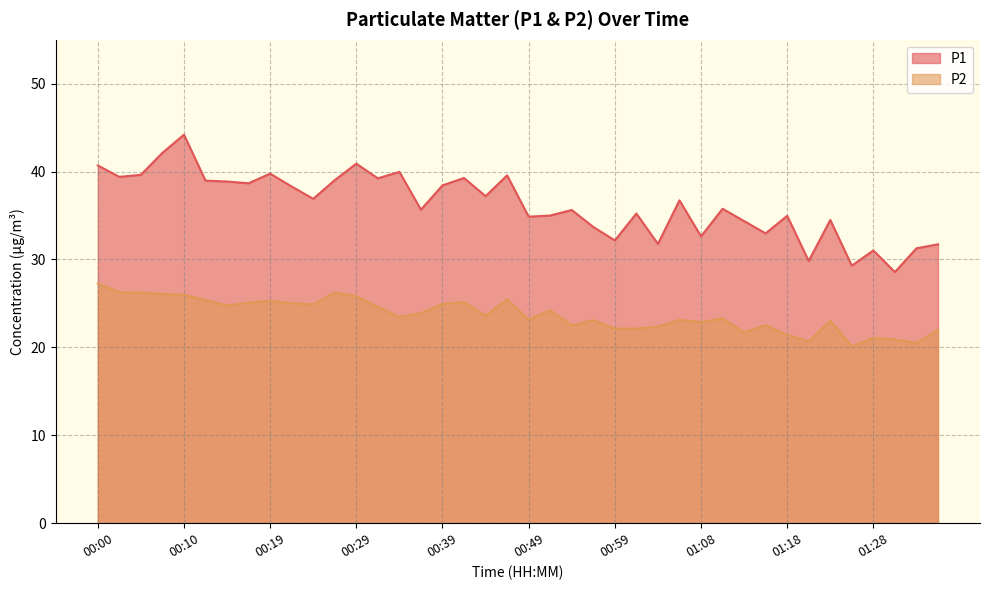

List the series in order of their overall mean, highest first.

P1, P2